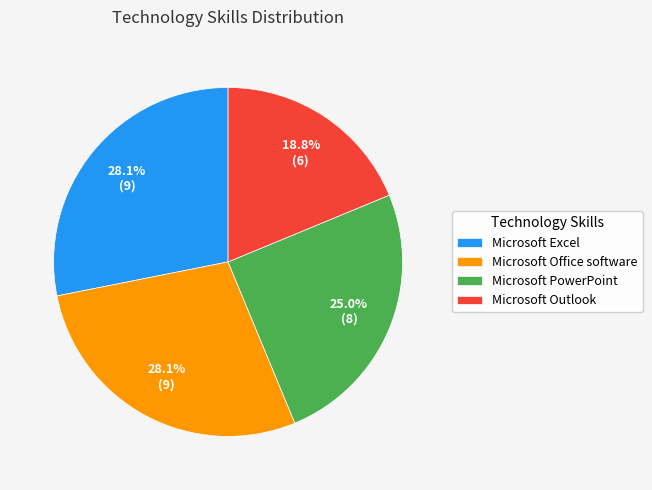

Is there any slice that represents more than half of the pie?

No